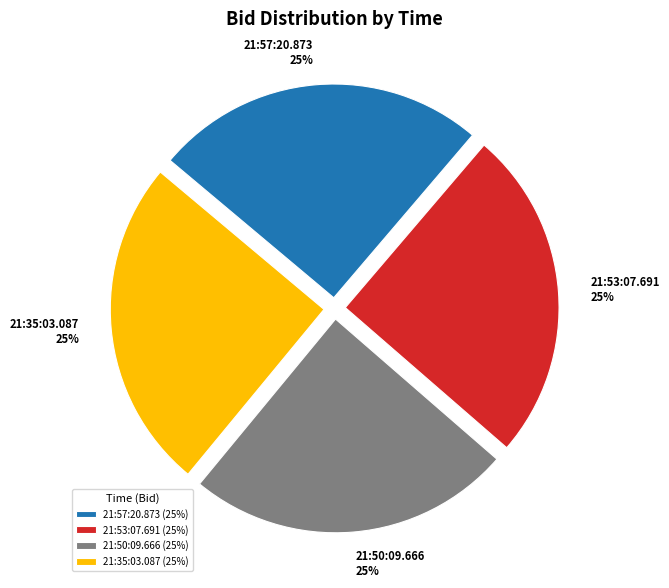

To the nearest percent, what is the average slice percentage?

25%